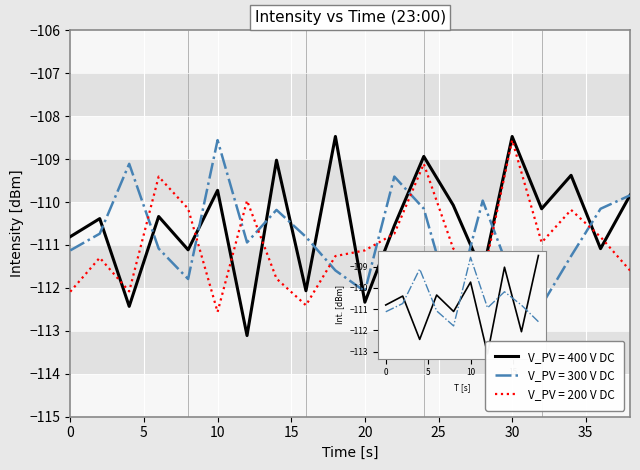

What is the average value of the V_PV = 300 V DC series?

-110.8